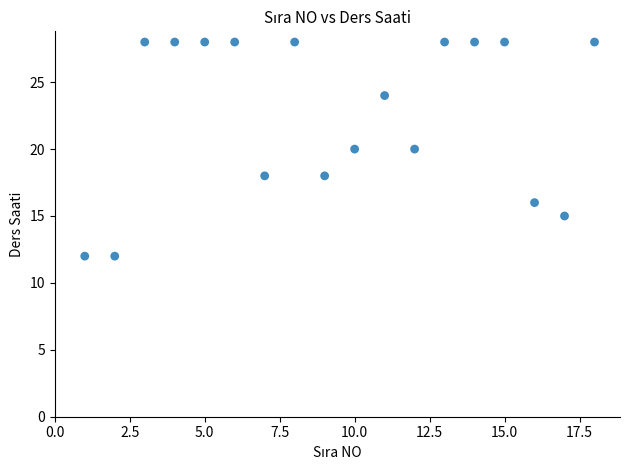

What is the range of X values (max minus min)?

17